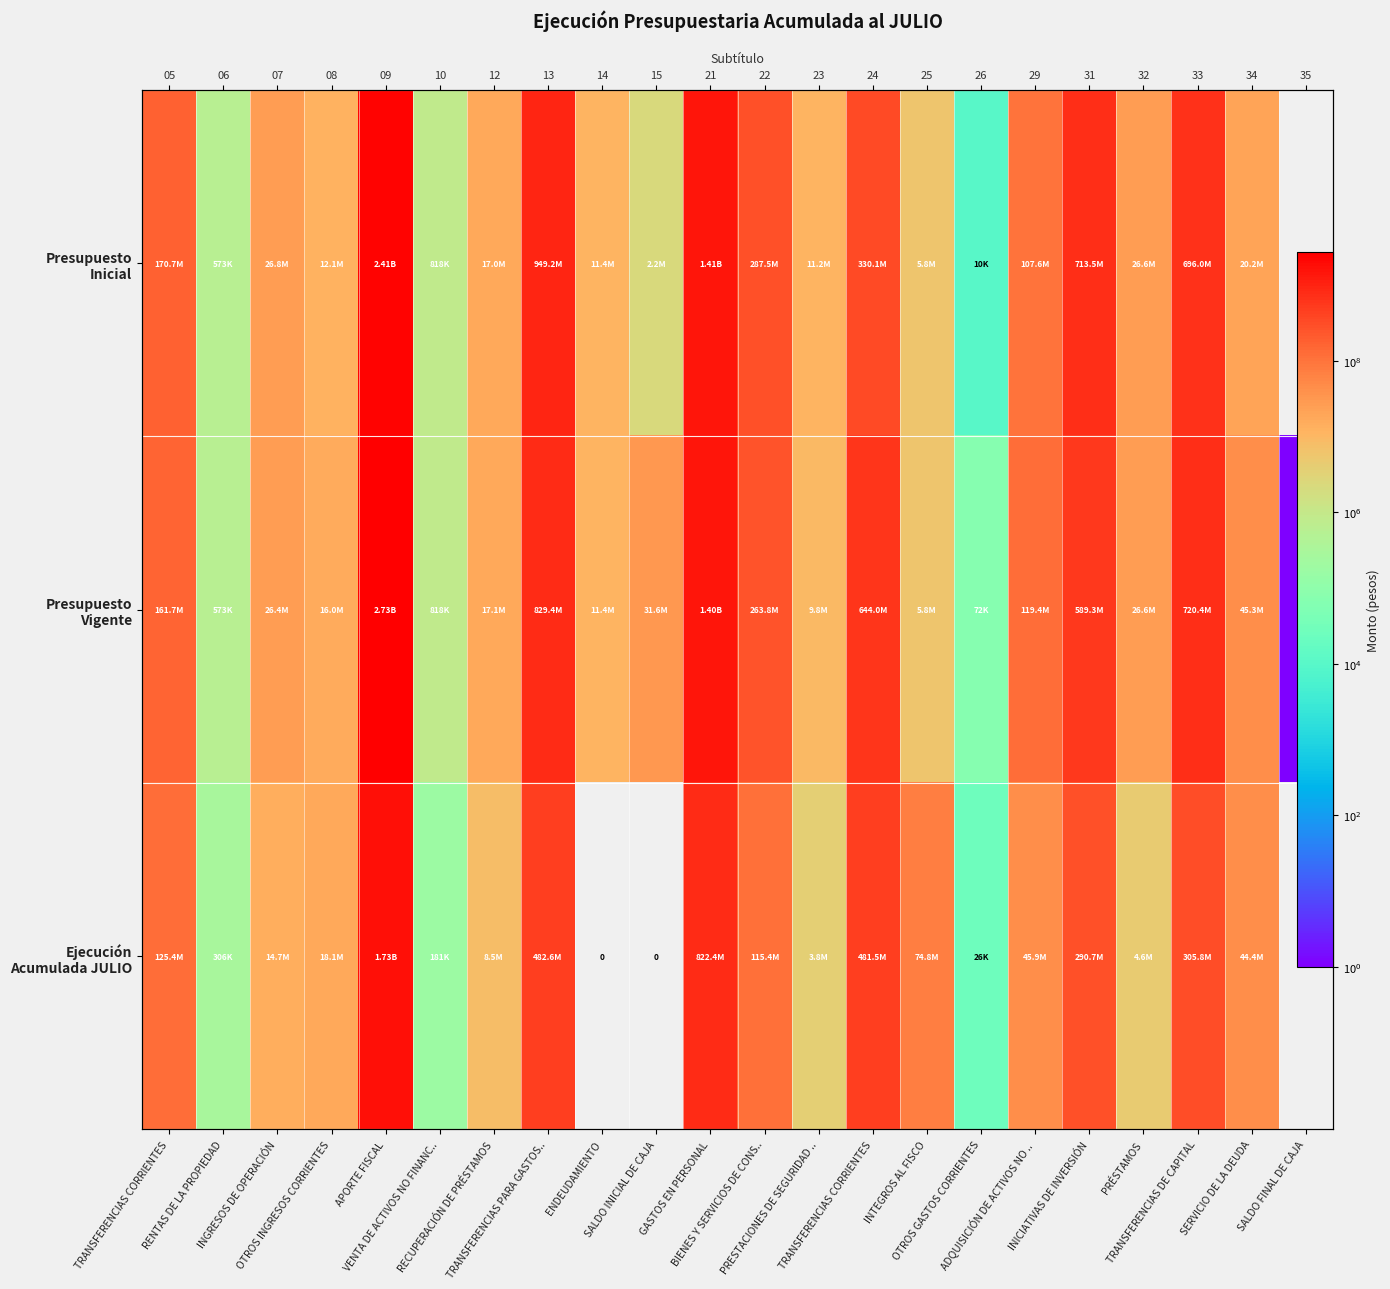

What is the sum of the Presupuesto Inicial values at RENTAS DE LA PROPIEDAD and PRESTACIONES DE SEGURIDAD ..?

11767119